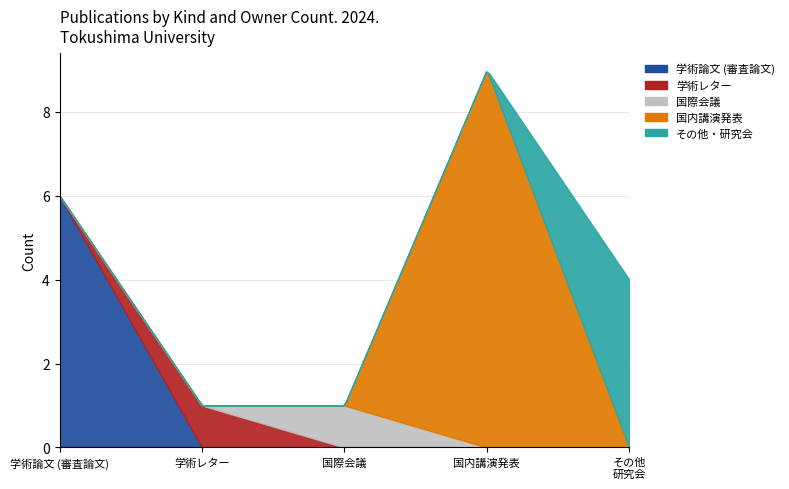

Where is 国内講演発表 nearest to the value 4?

学術論文 (審査論文)